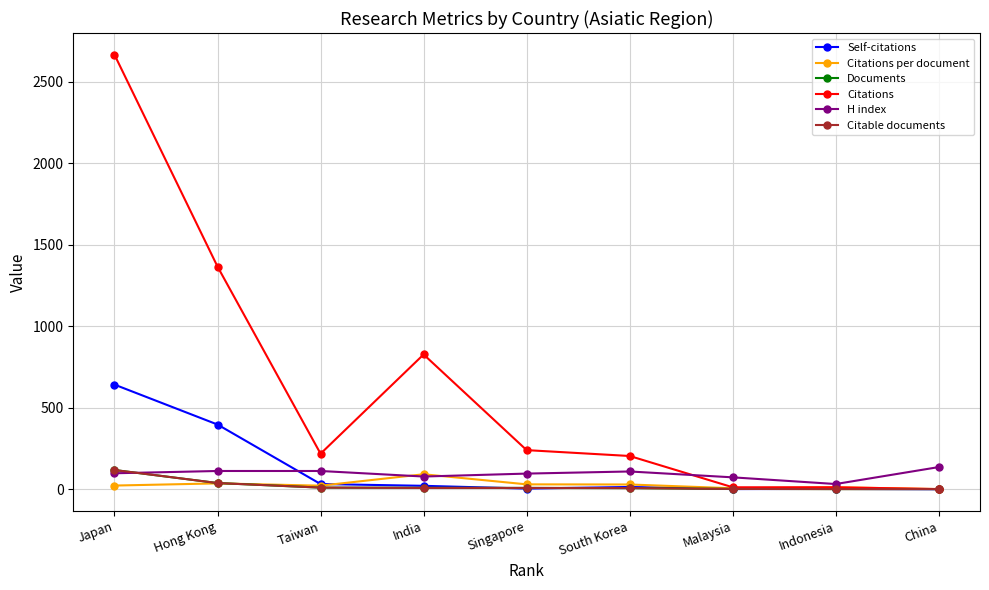

At which label is Self-citations closest to 321?

Hong Kong